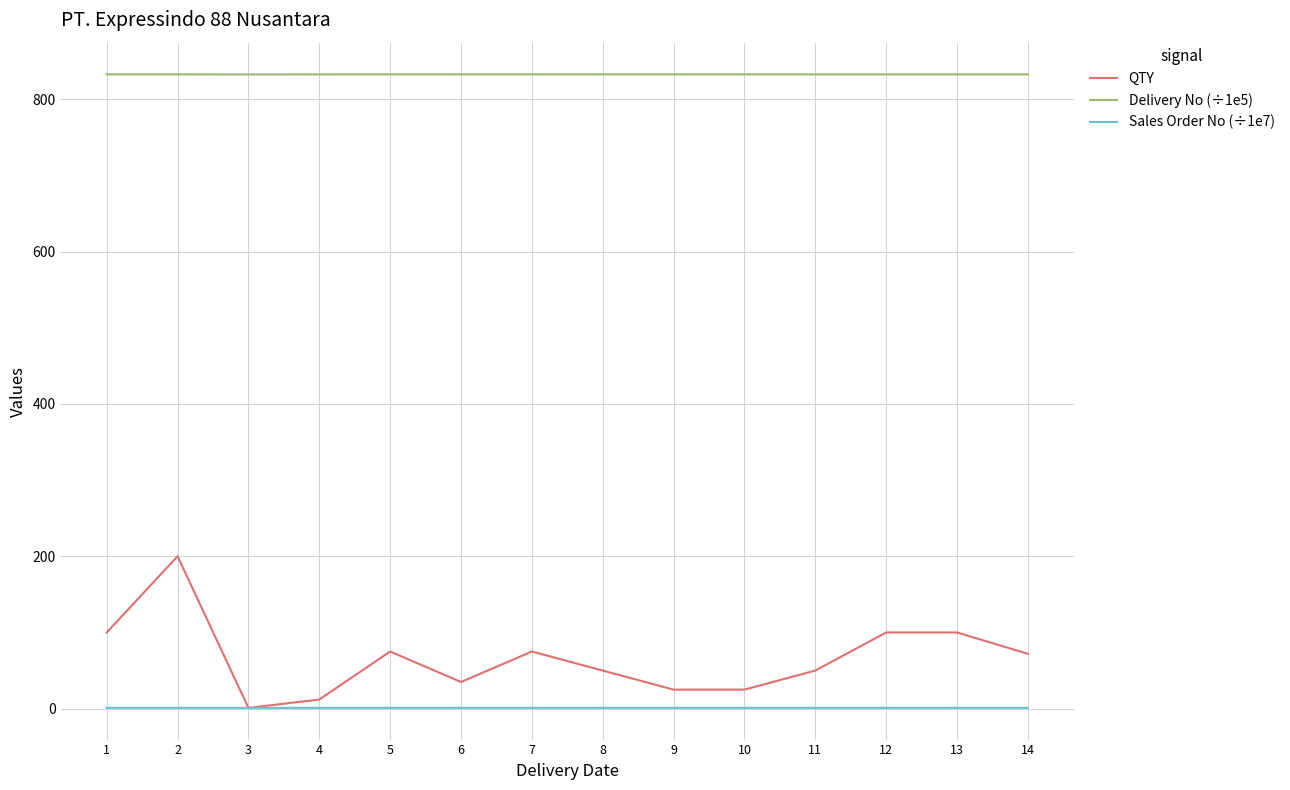

Rank the series by their maximum value, from lowest to highest.

Sales Order No (÷1e7), QTY, Delivery No (÷1e5)